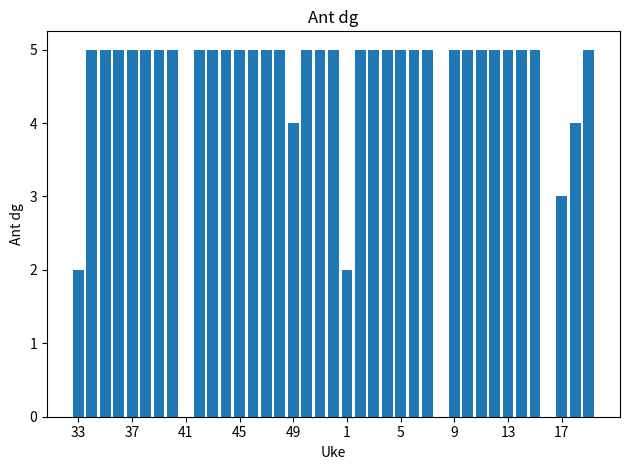

What is the greatest value displayed?

5